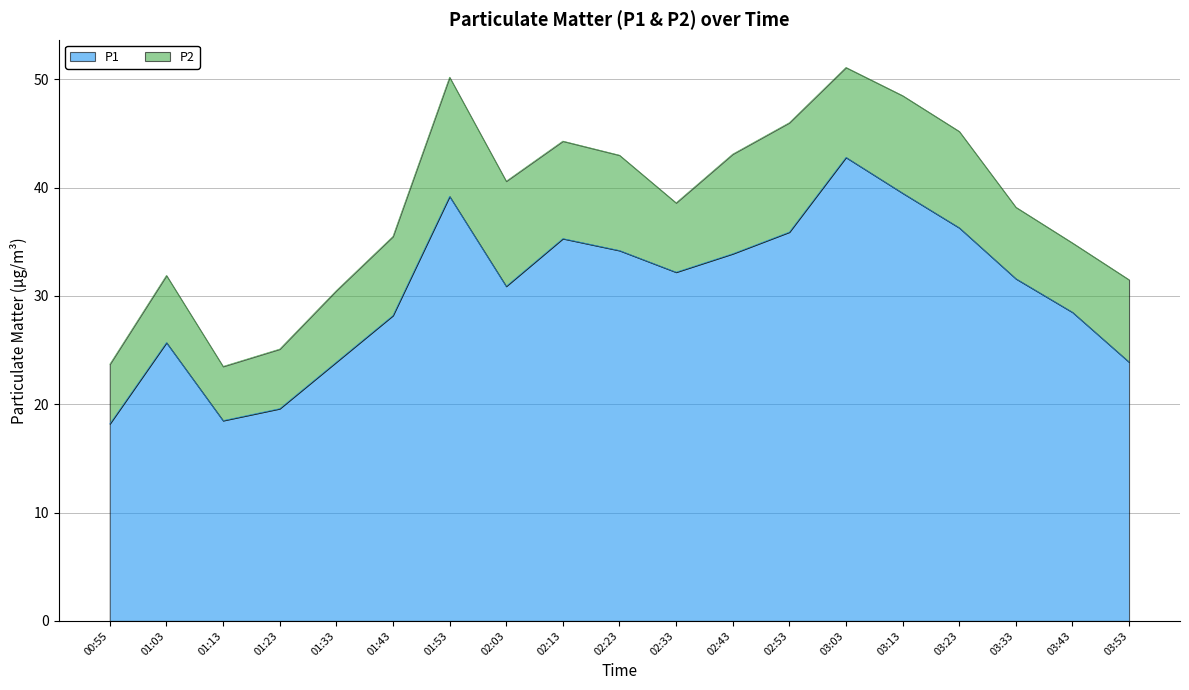

Between 02:53 and 02:13, which is larger?

02:53